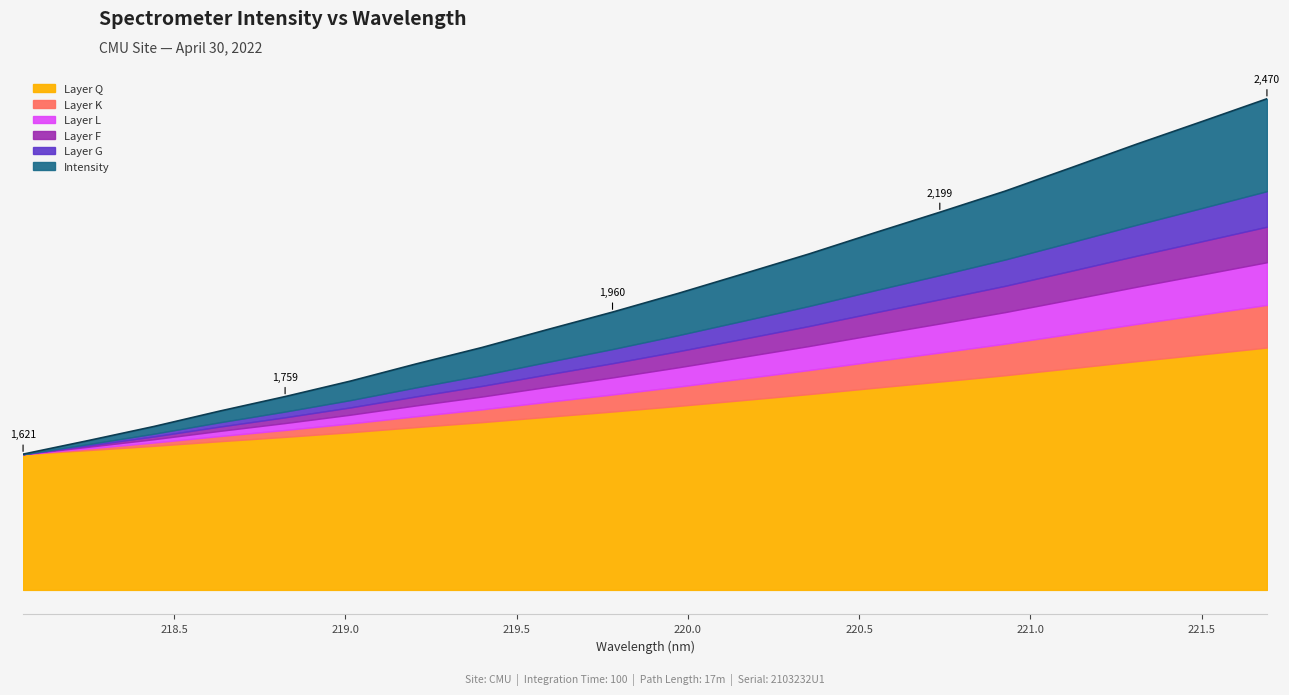

What is the value of the 10th point from the left?

1960.4